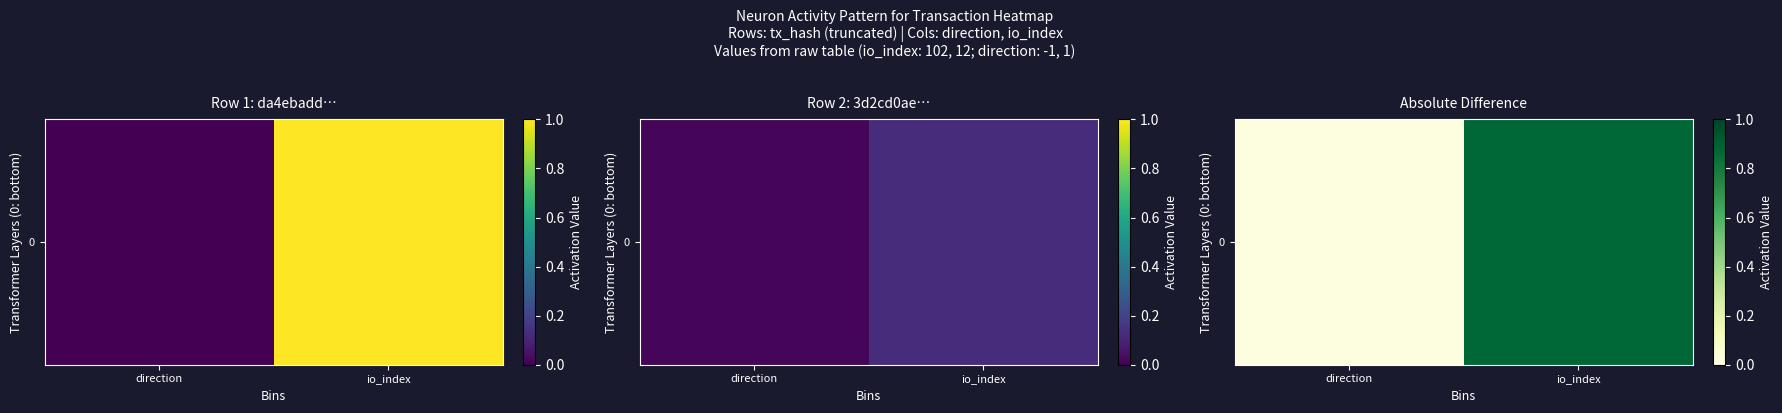

Reading right to left, transcribe all the data shown in this chart.

io_index=0.9	direction=0.0